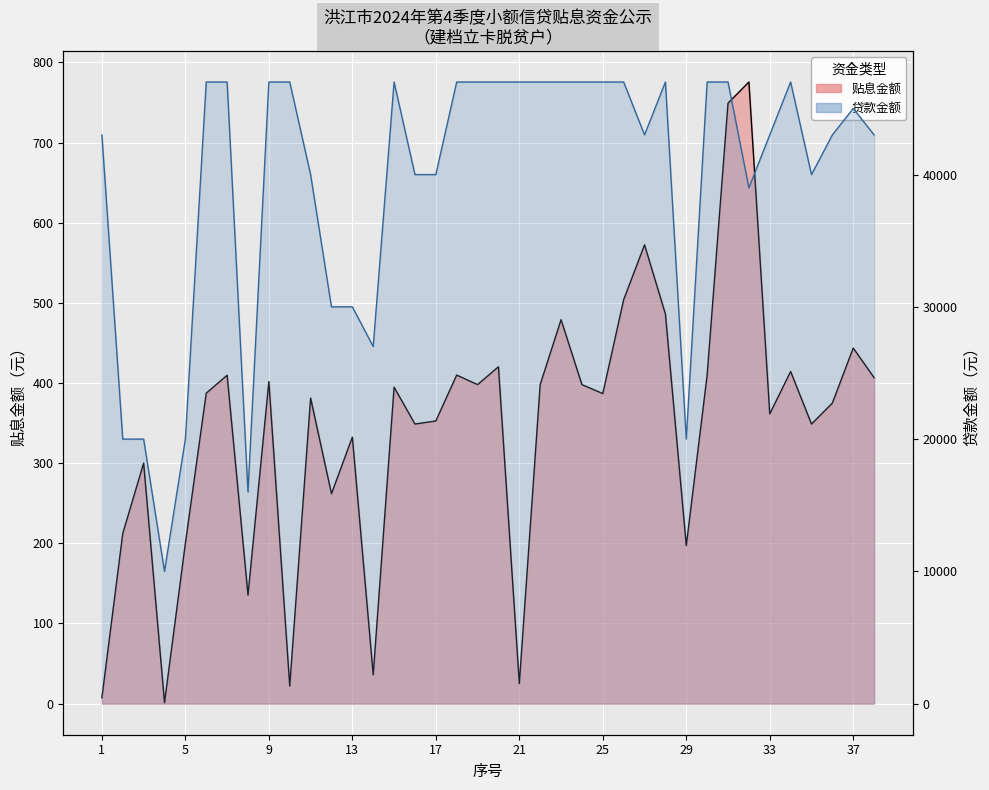

Which category has the lowest value in the 贷款金额 series?

4